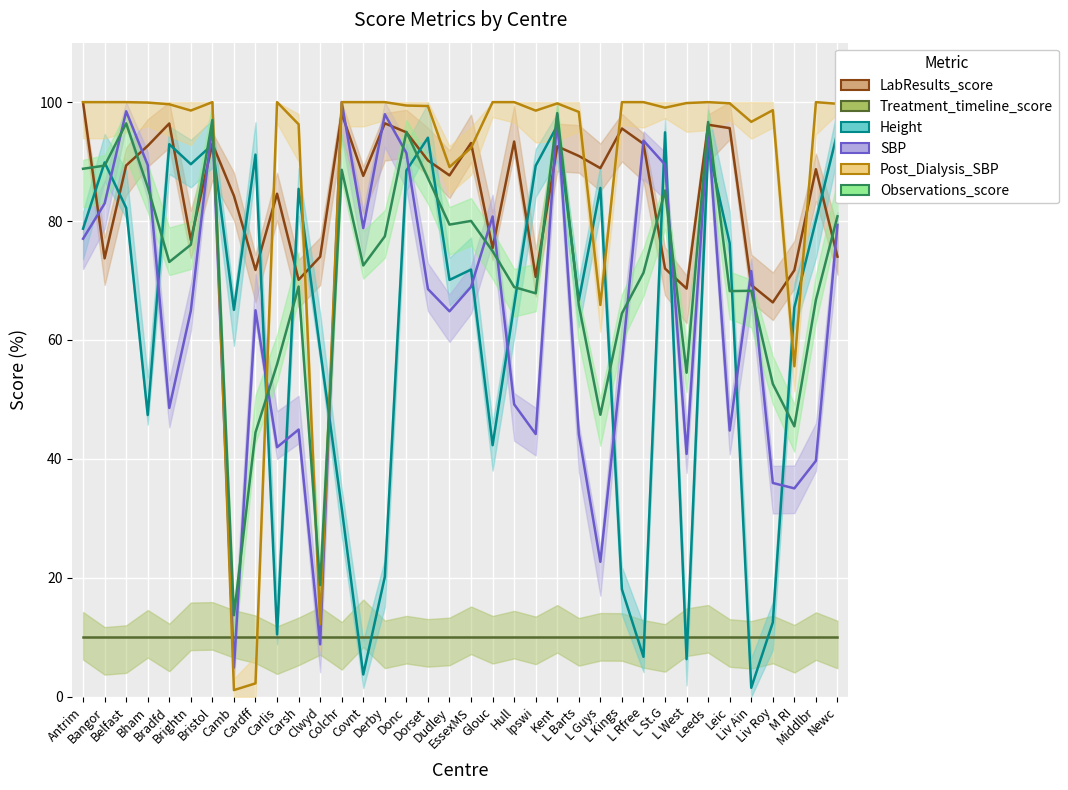

What is the difference between the Post_Dialysis_SBP values at Liv Ain and M RI?

41.1